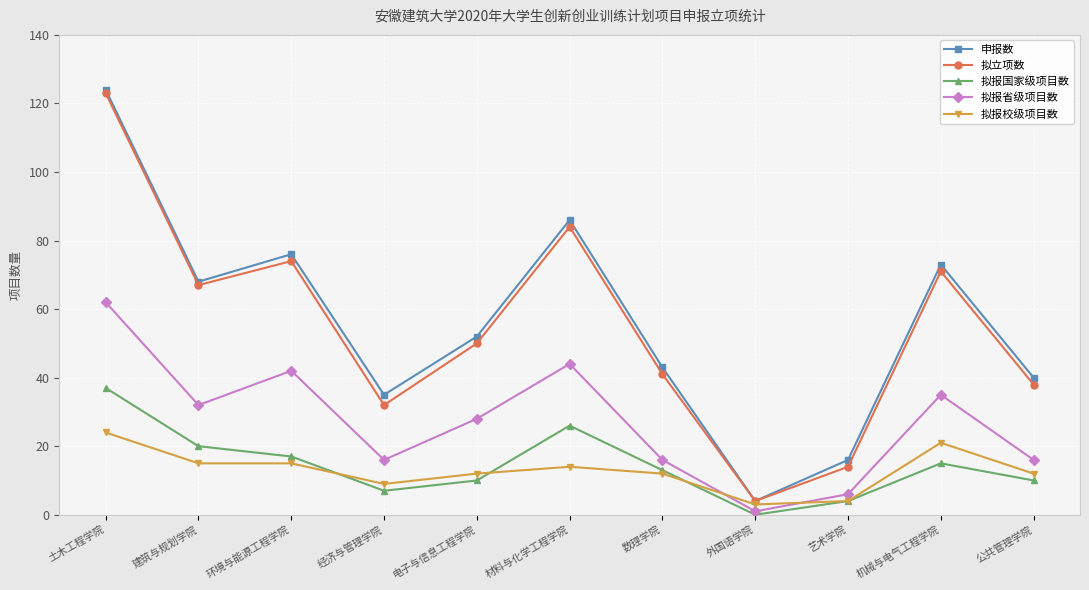

What is the greatest value displayed?

124